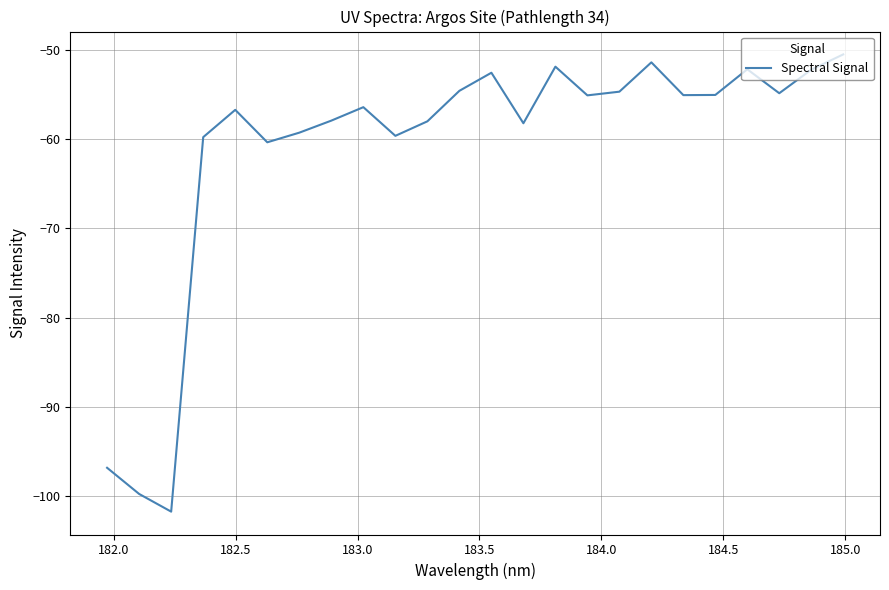

What is the difference between the maximum and minimum values?

51.2